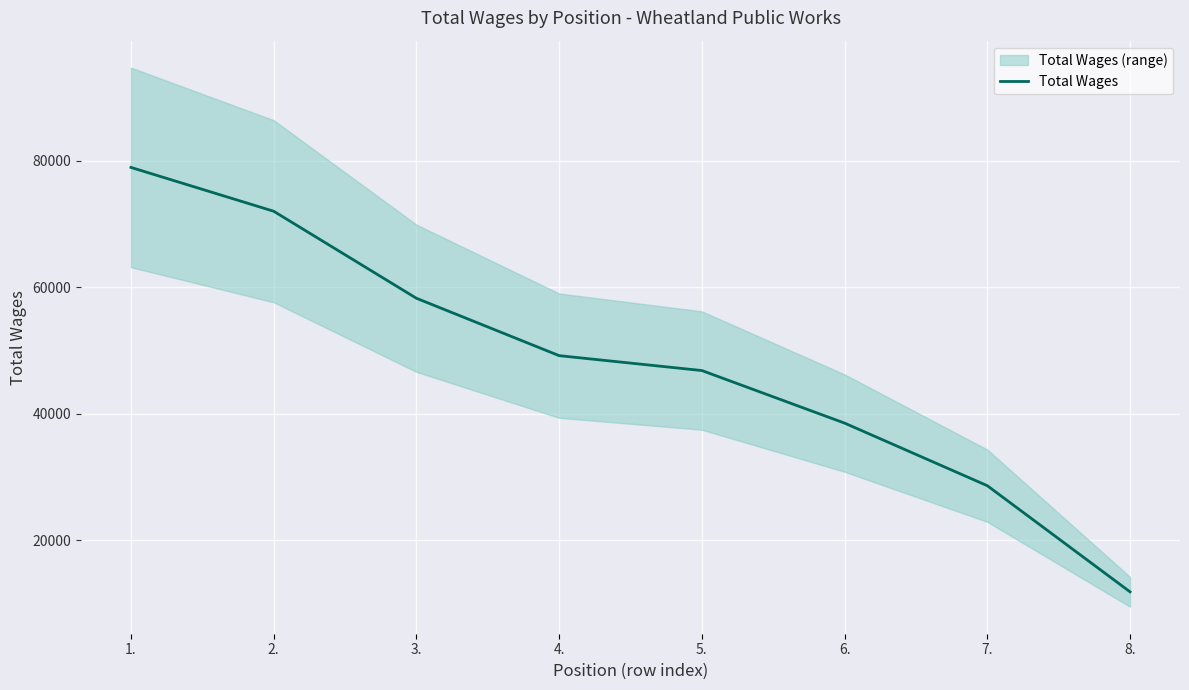

Reading right to left, transcribe all the data shown in this chart.

8.=11806	7.=28600	6.=38506	5.=46824	4.=49180	3.=58260	2.=72030	1.=78964